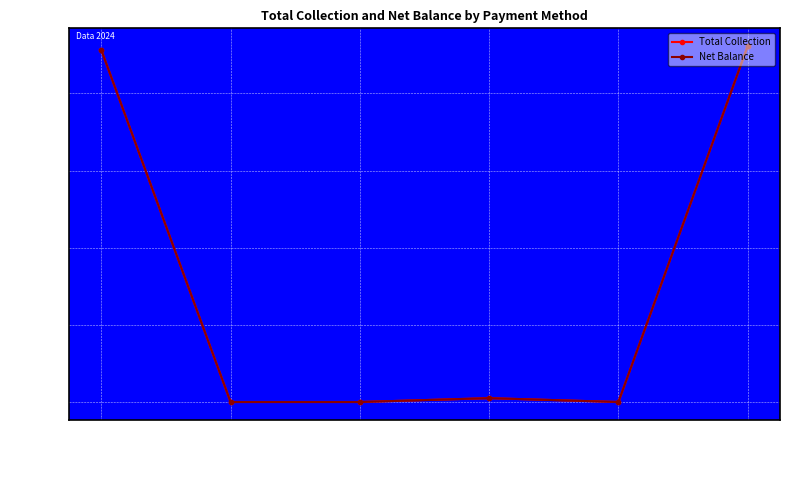

True or false: Total Collection has more than 0 interior local peaks.

True